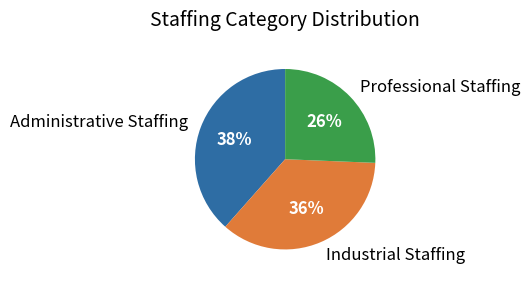

What is the ratio of the value at Administrative Staffing to the value at Professional Staffing?

1.5